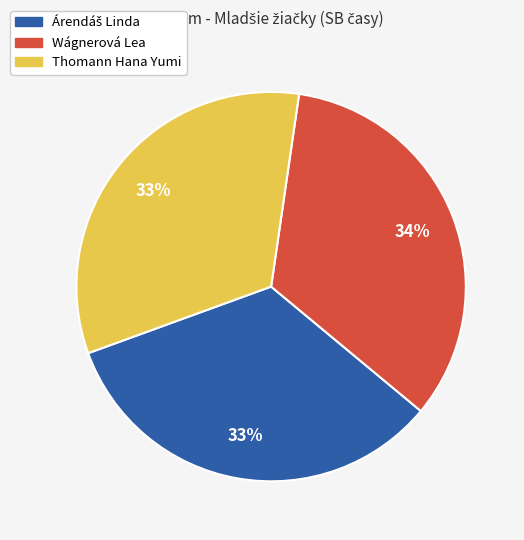

To the nearest percent, what is the average slice percentage?

33%